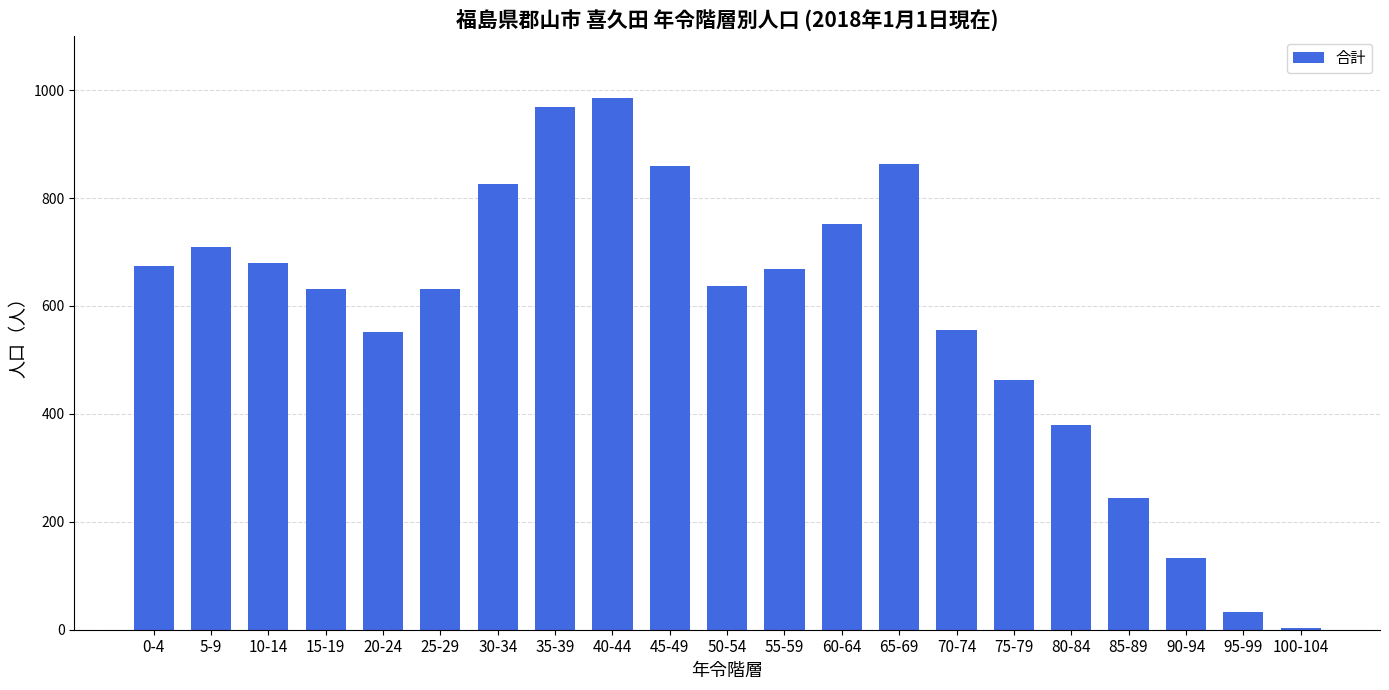

Count the number of data series in this chart.

1